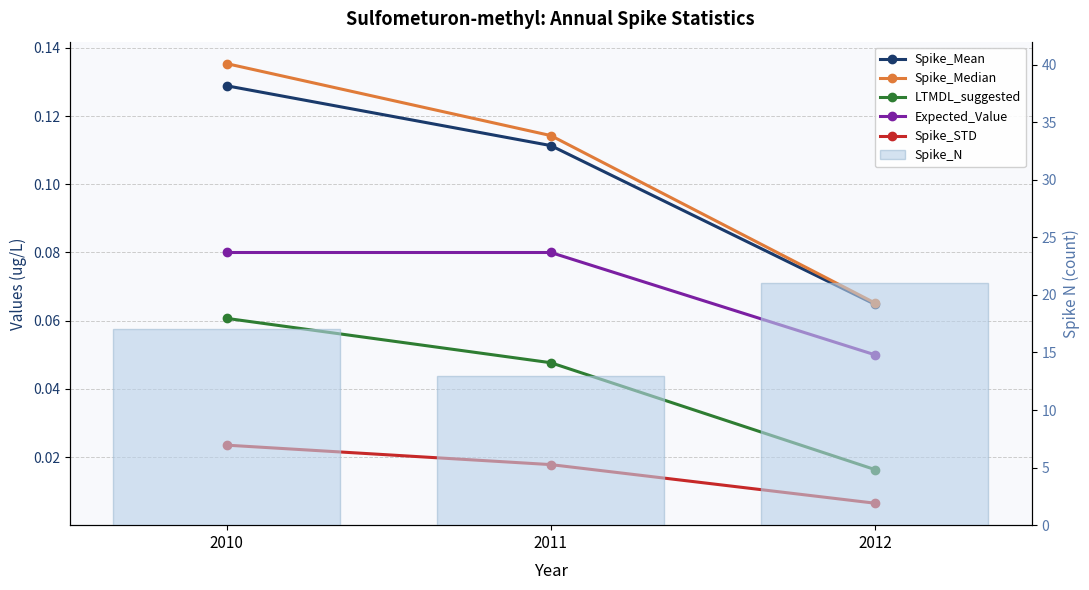

Reading left to right, extract all data points from this chart.

Spike_Mean: 2010=0.1	2011=0.1	2012=0.1
Spike_Median: 2010=0.1	2011=0.1	2012=0.1
LTMDL_suggested: 2010=0.1	2011=0.0	2012=0.0
Expected_Value: 2010=0.1	2011=0.1	2012=0.1
Spike_STD: 2010=0.0	2011=0.0	2012=0.0
Spike_N: 2010=17.0	2011=13.0	2012=21.0